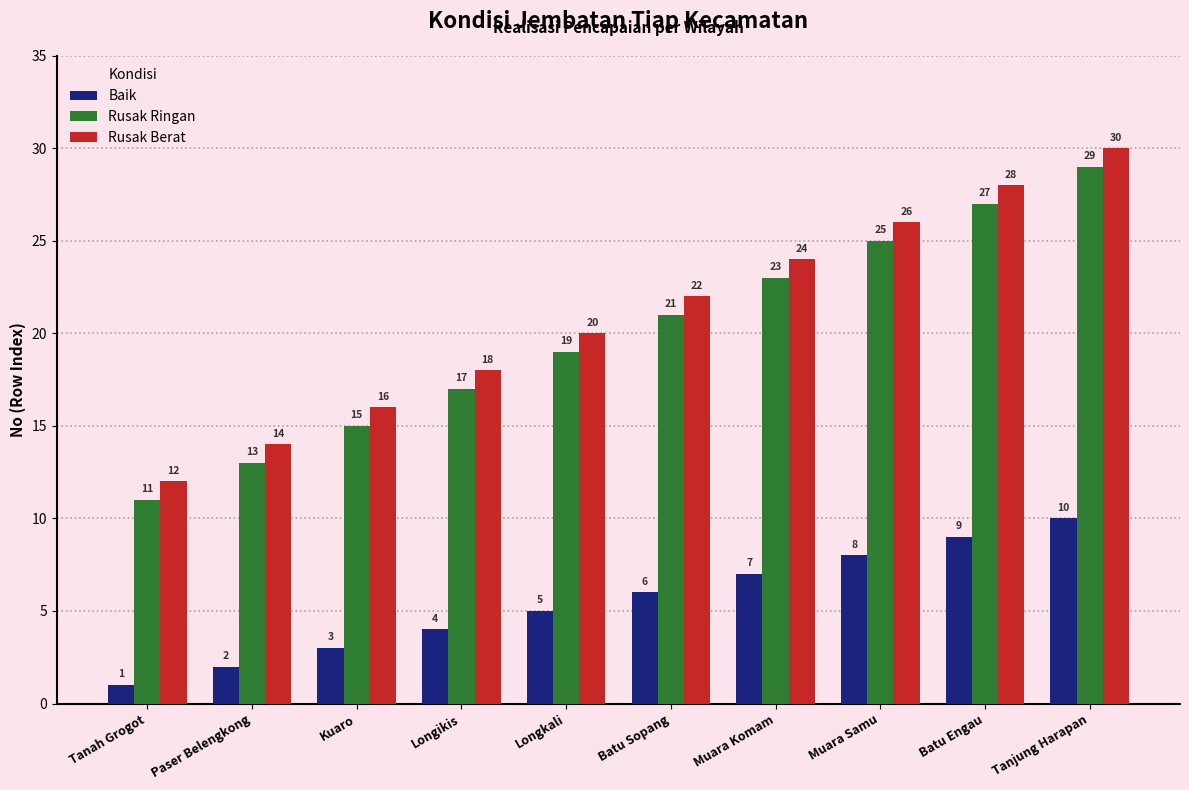

Reading left to right, extract all data points from this chart.

Baik: Tanah Grogot=1	Paser Belengkong=2	Kuaro=3	Longikis=4	Longkali=5	Batu Sopang=6	Muara Komam=7	Muara Samu=8	Batu Engau=9	Tanjung Harapan=10
Rusak Ringan: Tanah Grogot=11	Paser Belengkong=13	Kuaro=15	Longikis=17	Longkali=19	Batu Sopang=21	Muara Komam=23	Muara Samu=25	Batu Engau=27	Tanjung Harapan=29
Rusak Berat: Tanah Grogot=12	Paser Belengkong=14	Kuaro=16	Longikis=18	Longkali=20	Batu Sopang=22	Muara Komam=24	Muara Samu=26	Batu Engau=28	Tanjung Harapan=30